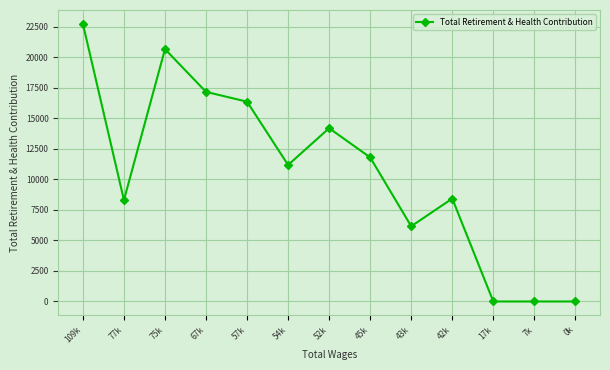

At which label is the value closest to 11362?

54k